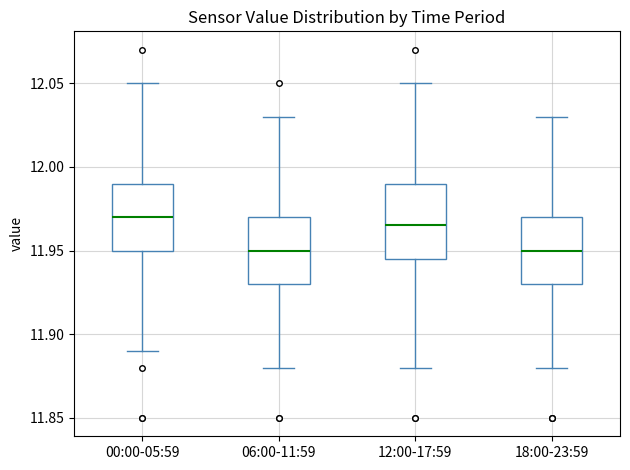

Where is the lower edge of the box for 00:00-05:59 on the y-axis? The values are not printed on the chart, so give them approximately, as read against the axis.

11.950